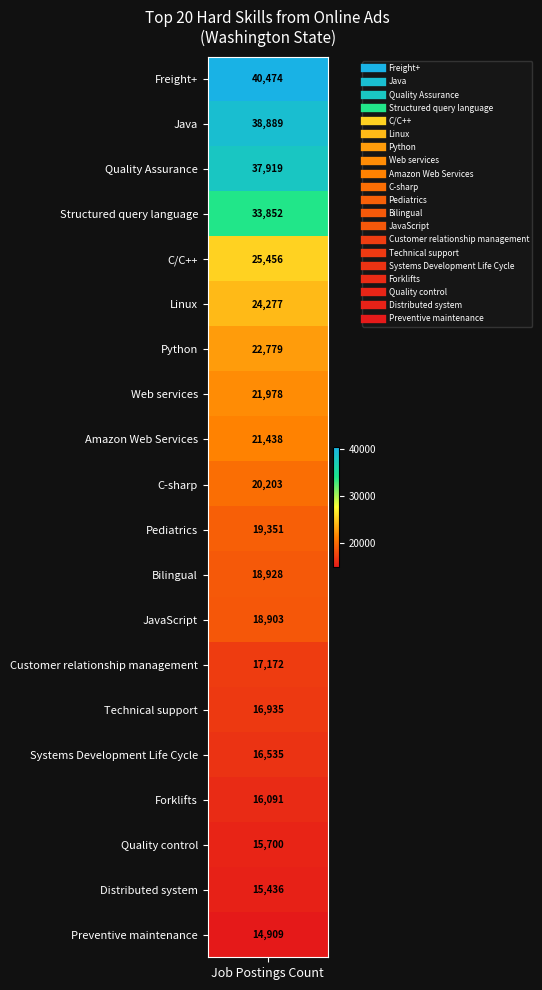

The chart shows a value of 19769 at 19. True or false?

False